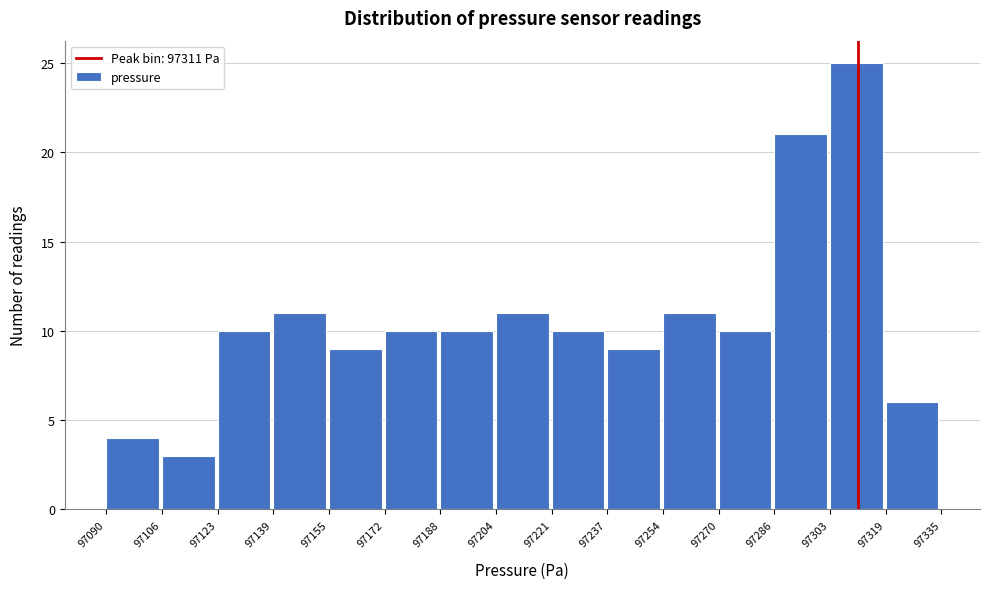

What is the height of the bar covering 97237 to 97254 on the x-axis? The values are not printed on the chart, so give them approximately, as read against the axis.

9